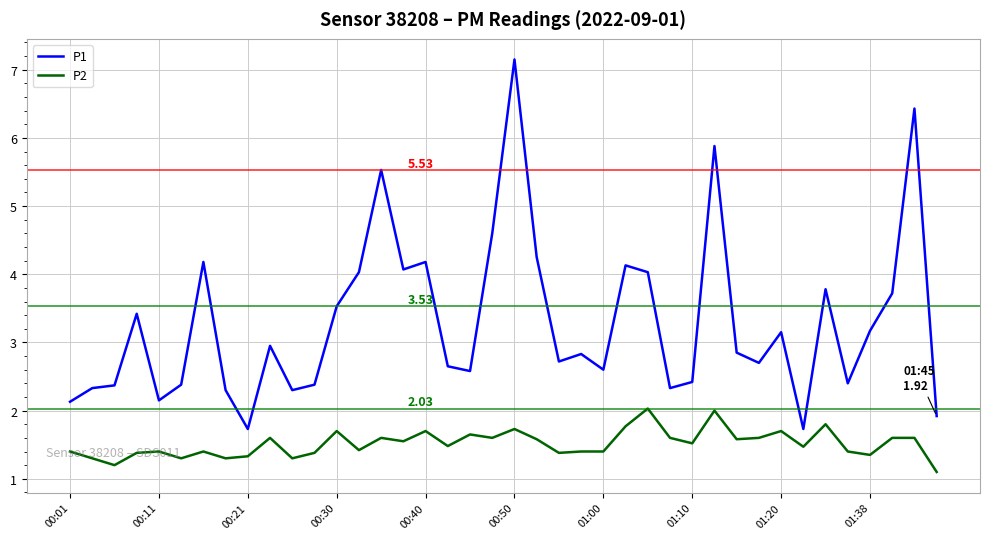

What is the sum of all P2 values?

60.6